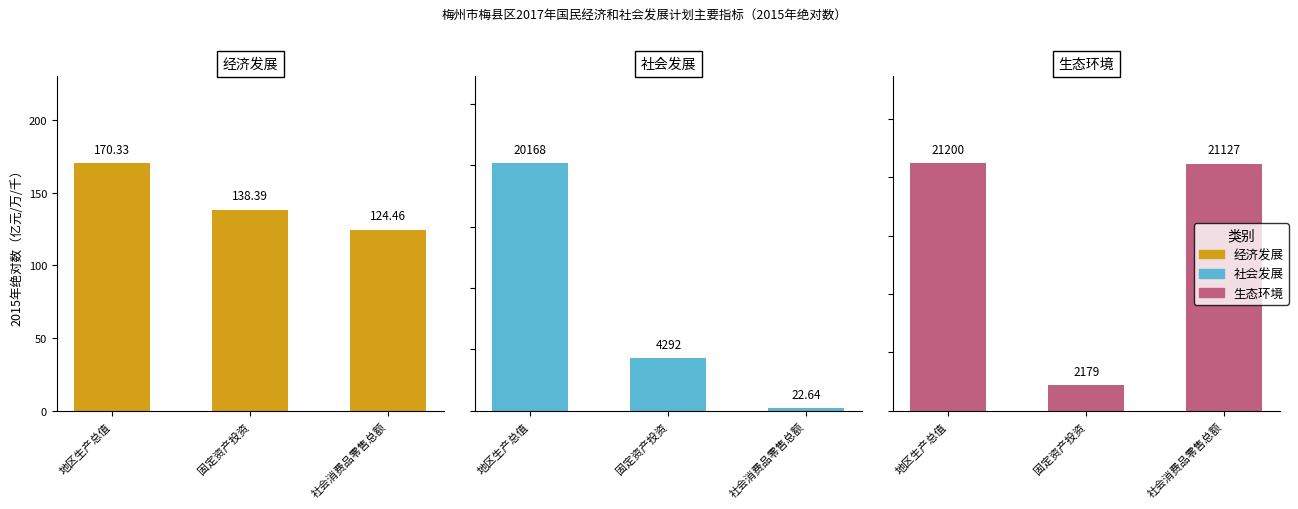

Which series has the largest total across all categories?

经济发展